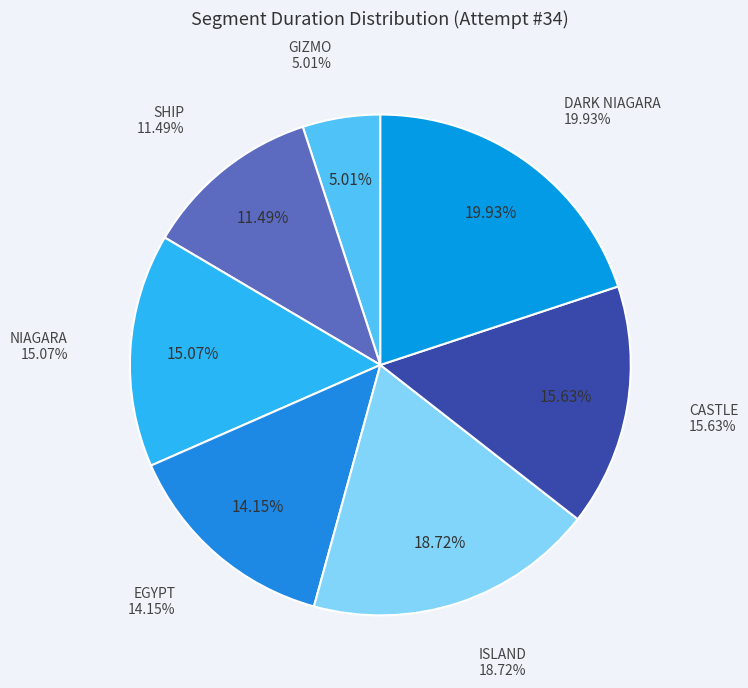

To the nearest percent, what is the combined percentage of DARK NIAGARA and NIAGARA?

35%